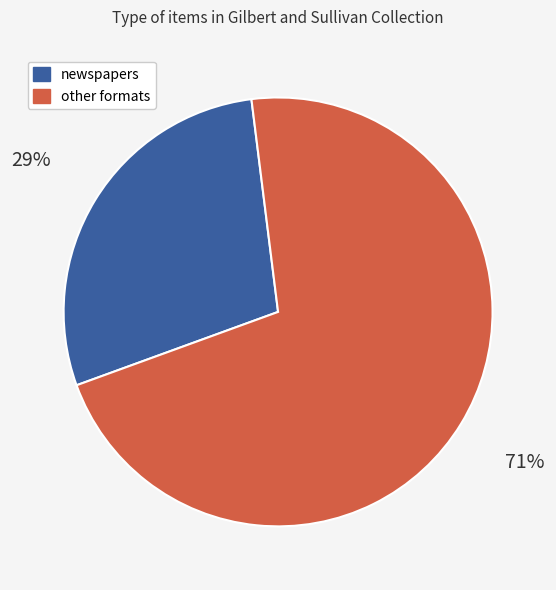

Combined, do other formats and newspapers account for over 50%?

Yes